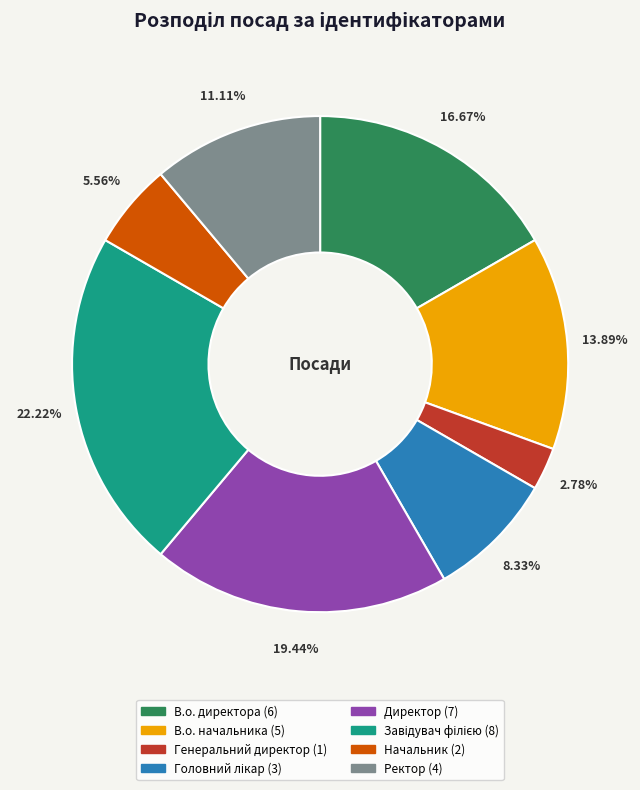

The В.о. директора slice represents 24% of the pie. True or false?

False